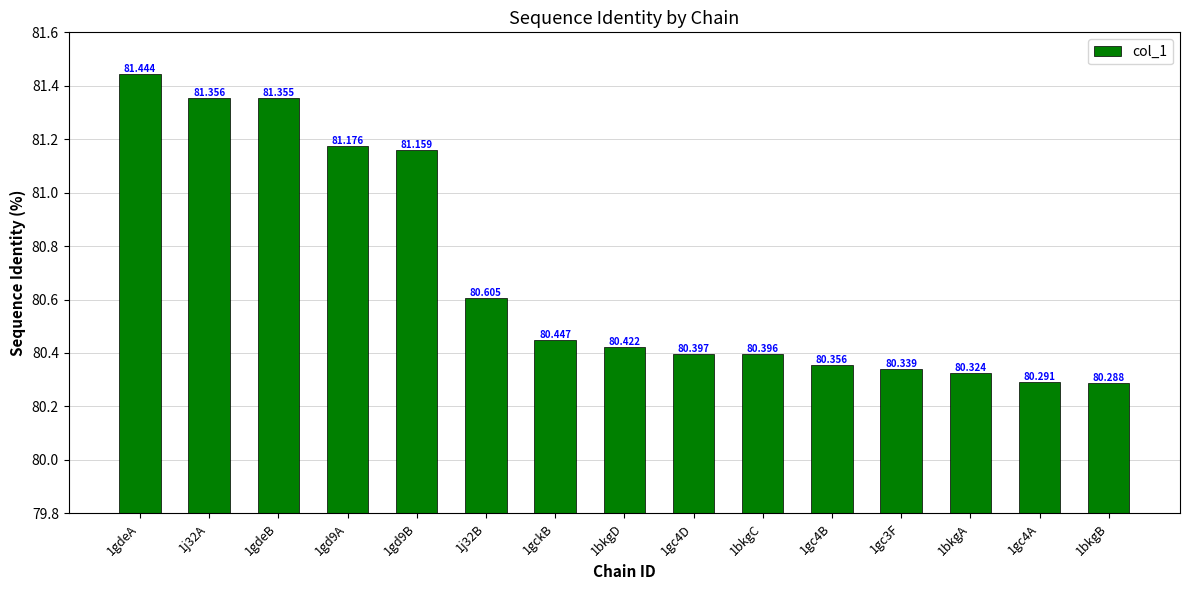

What is the change in value from 1gckB to 1gc3F?

-0.1